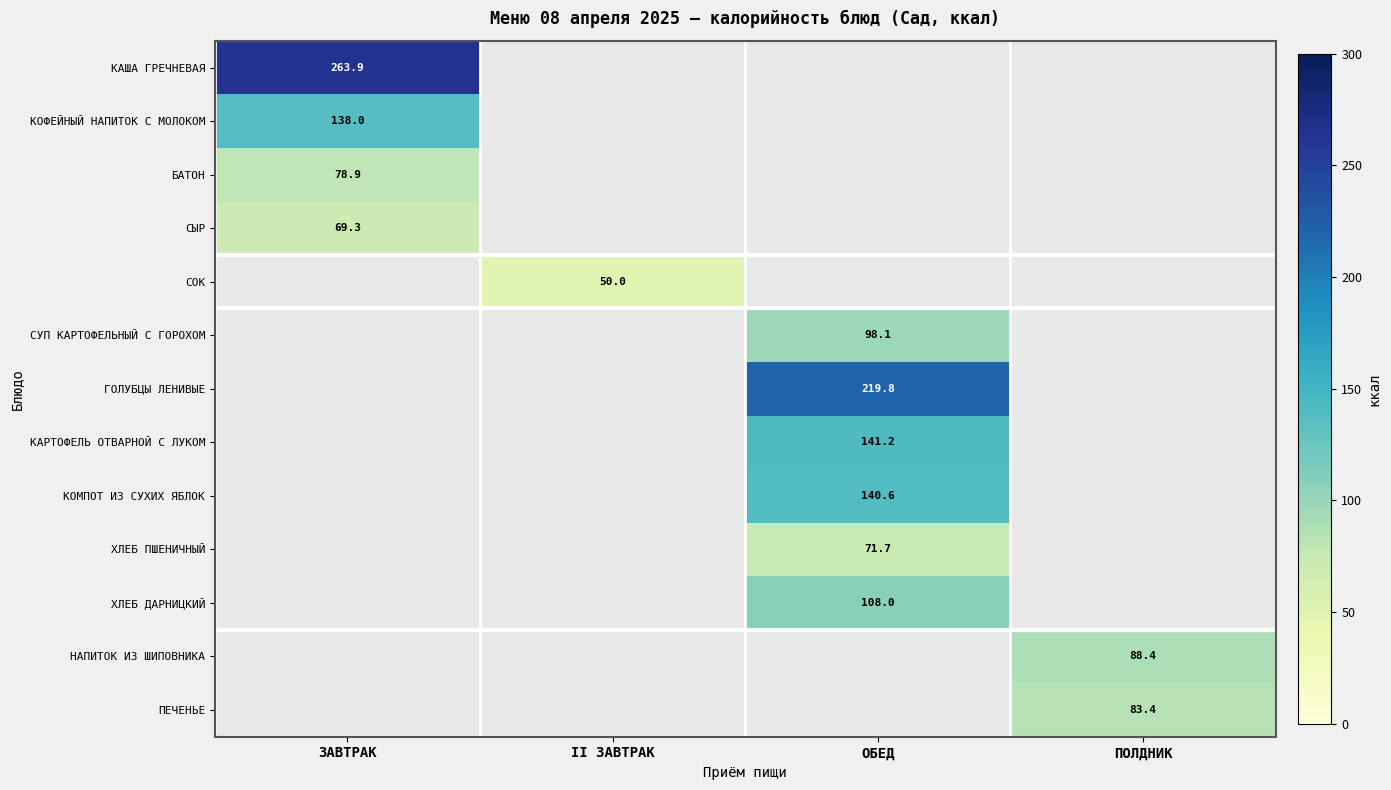

Is it true that БАТОН equals 29.9 at ЗАВТРАК?

False